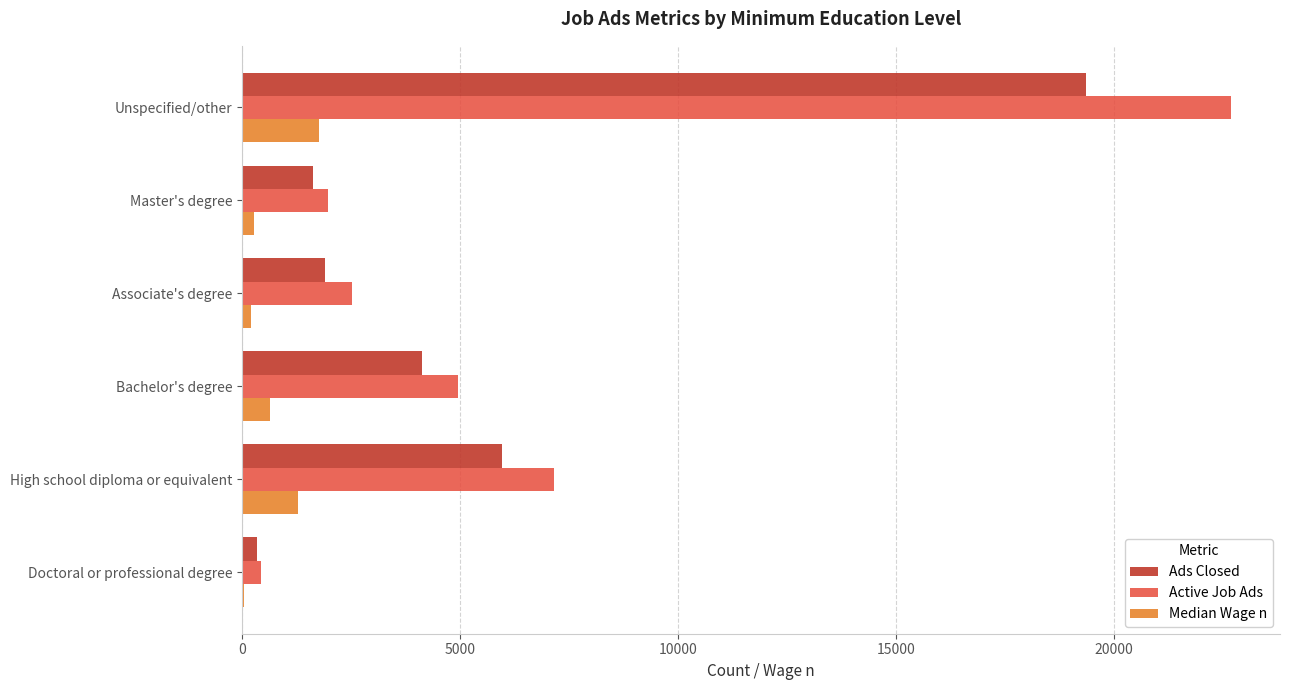

True or false: Ads Closed has a value of 4137 at Bachelor's degree.

True